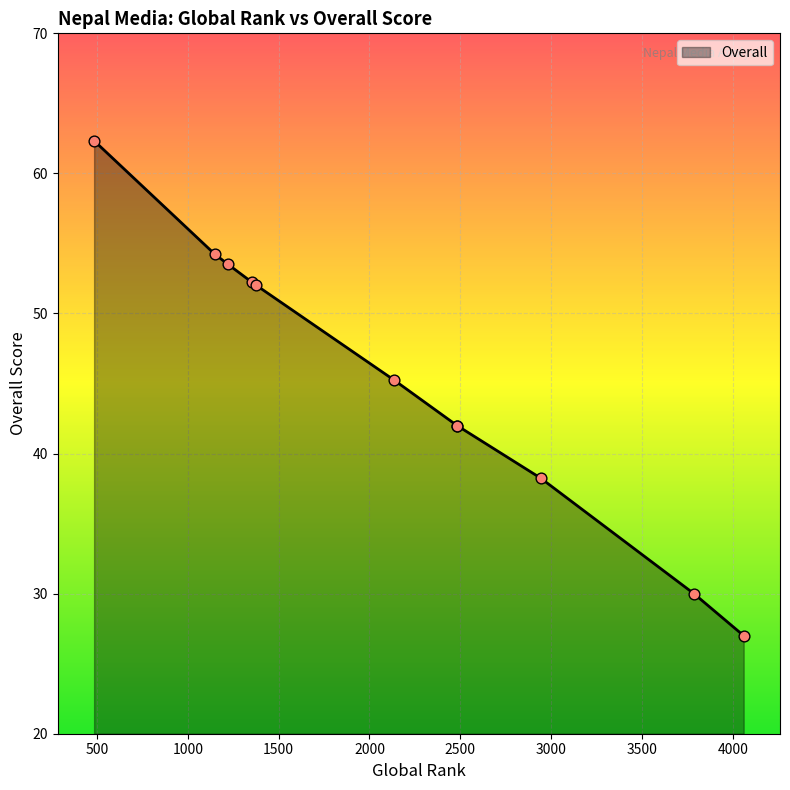

What is the change in value from 1147 to 2482?

-12.2